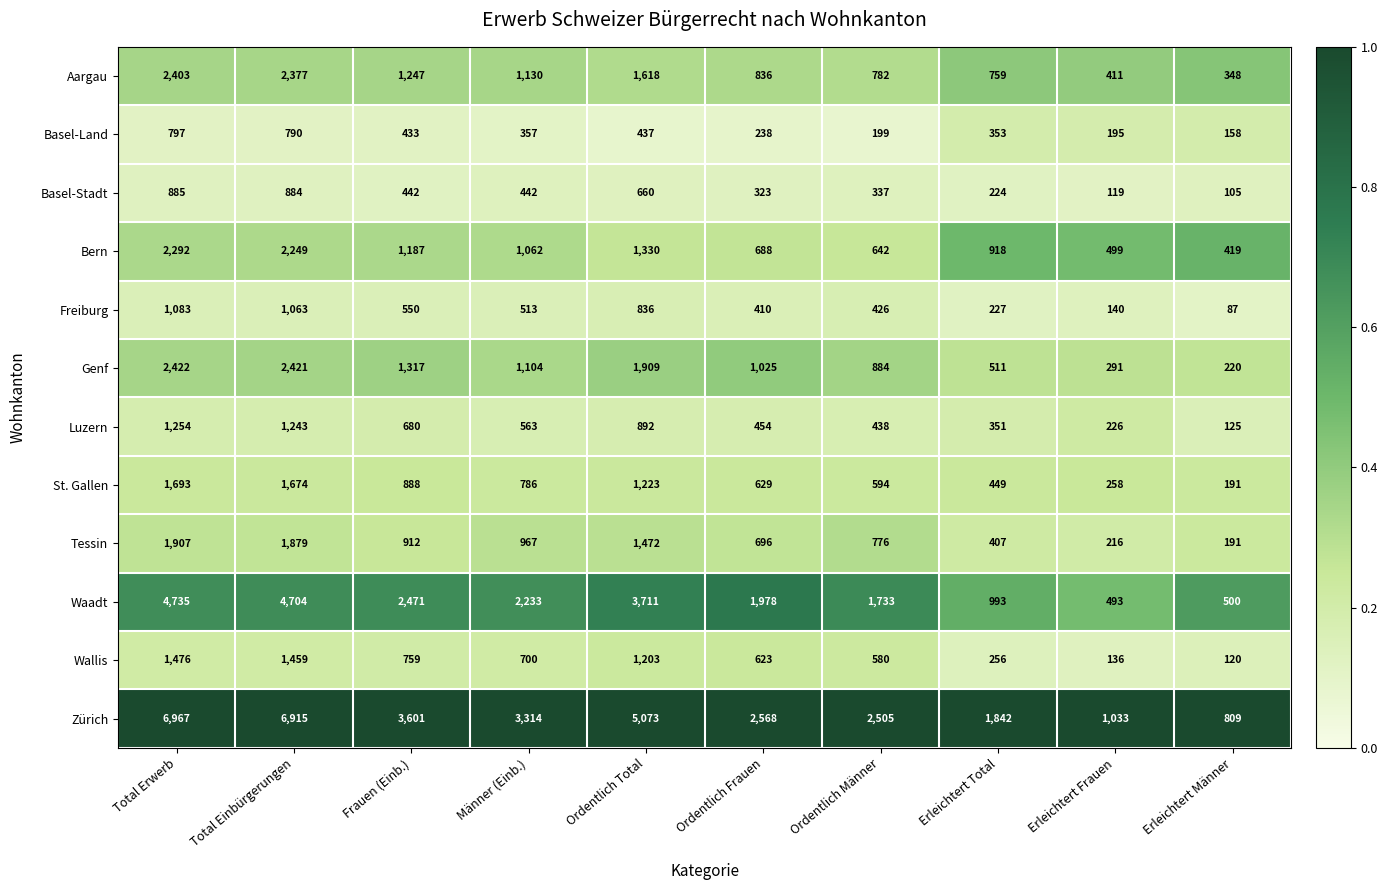

What is the spread (max minus min) of values at Frauen (Einb.)?

3168